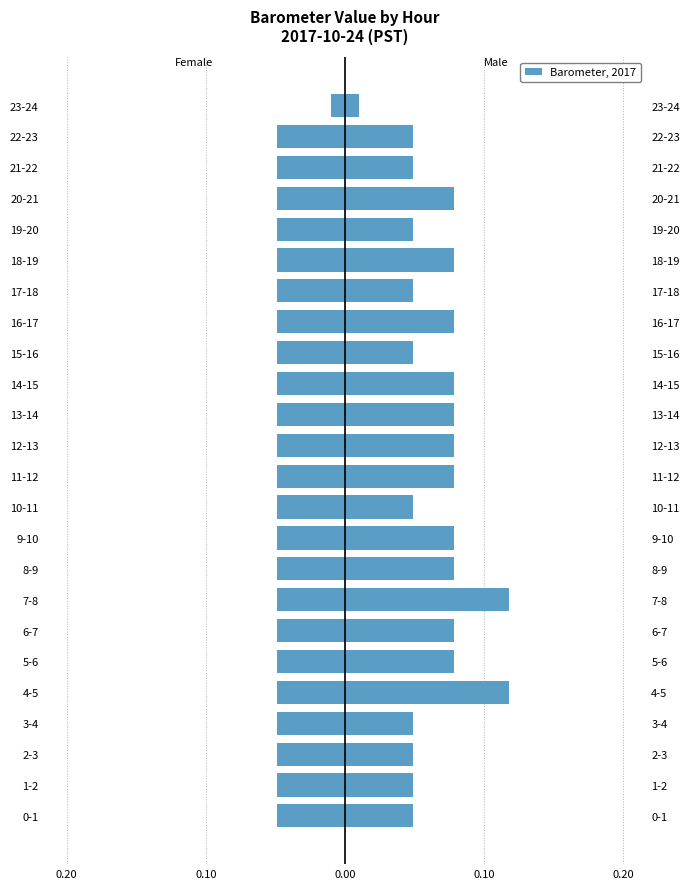

List the series in order of their overall mean, lowest first.

Female, Male